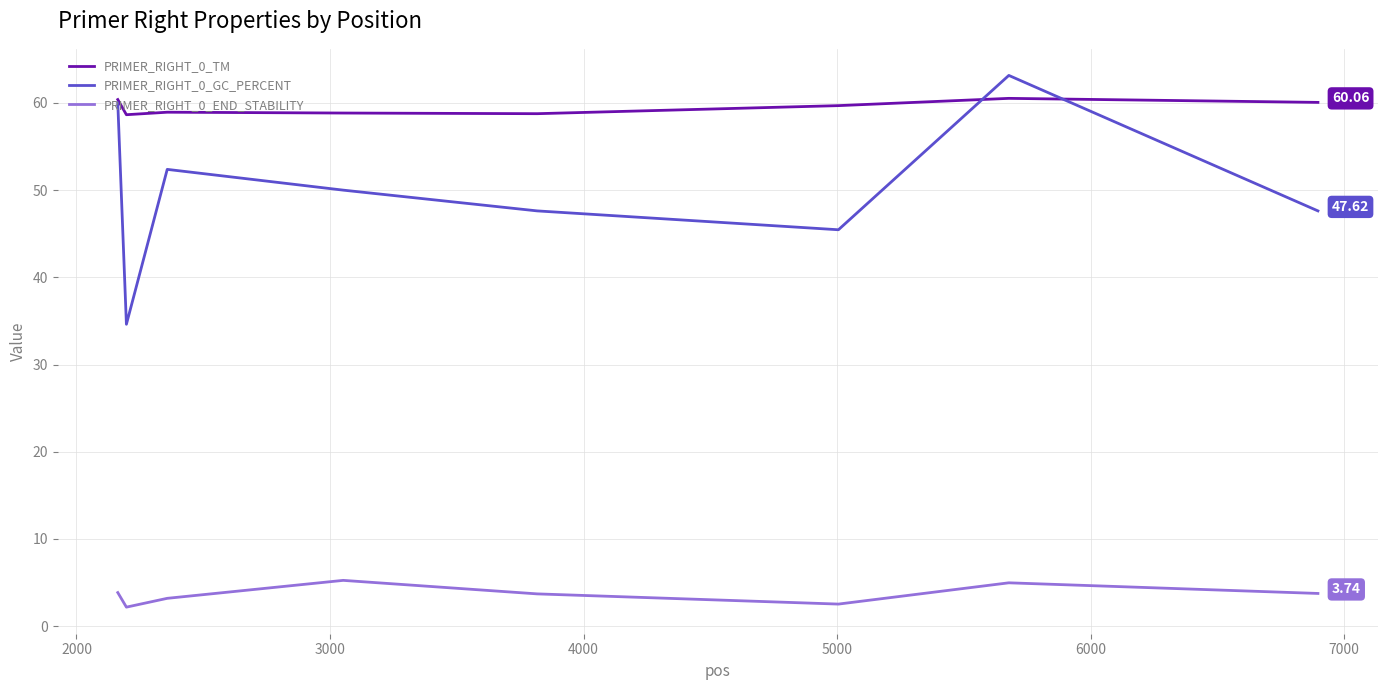

True or false: PRIMER_RIGHT_0_TM and PRIMER_RIGHT_0_END_STABILITY intersect in this chart.

False